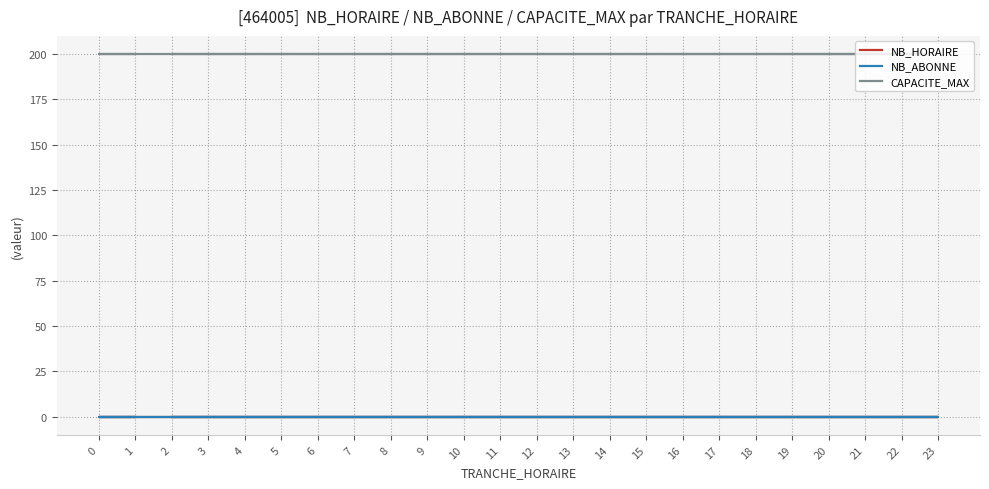

Rank the categories by CAPACITE_MAX value from lowest to highest.

2, 3, 4, 5, 6, 7, 8, 9, 10, 11, 12, 13, 14, 15, 16, 17, 18, 19, 20, 21, 22, 23, 0, 1